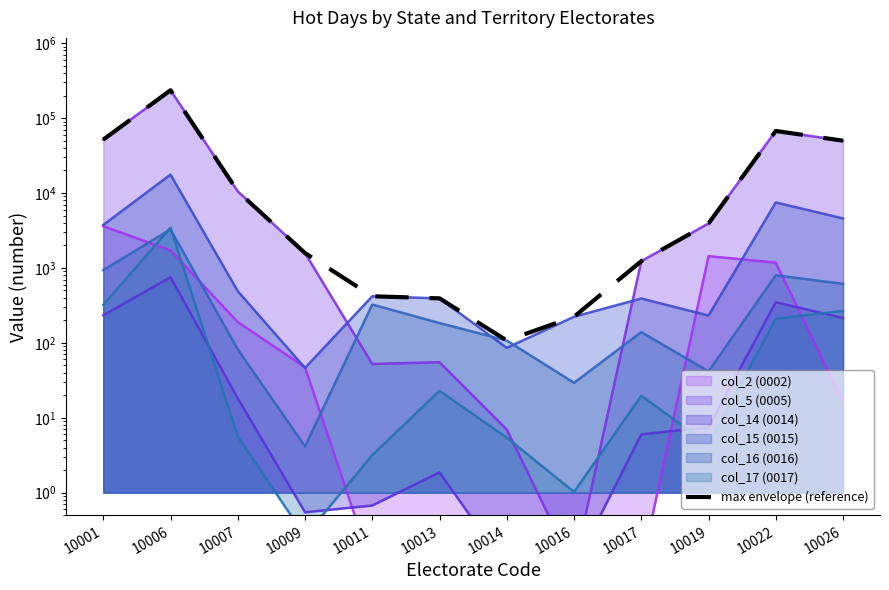

True or false: the data shows 1024.0 at 10009.

False